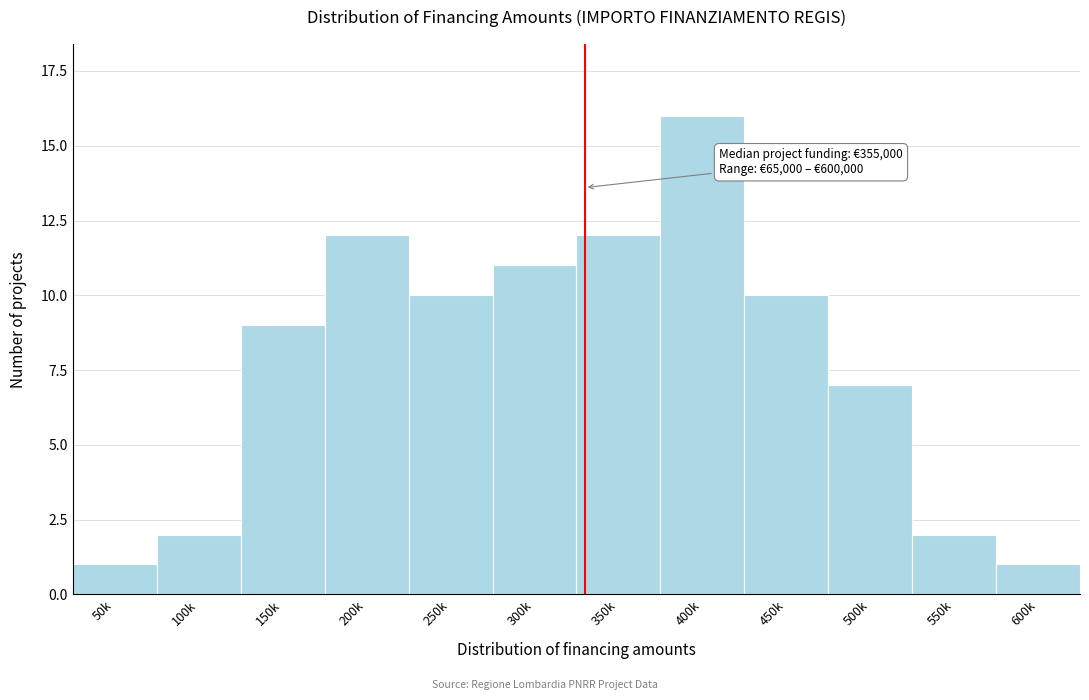

Reading left to right, extract all data points from this chart.

50k=1	100k=2	150k=9	200k=12	250k=10	300k=11	350k=12	400k=16	450k=10	500k=7	550k=2	600k=1